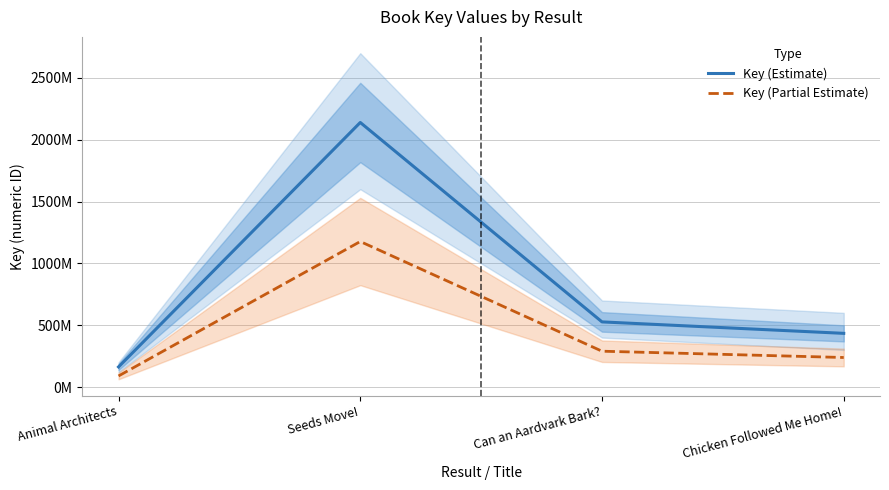

What position from the right is Chicken Followed Me Home!?

1